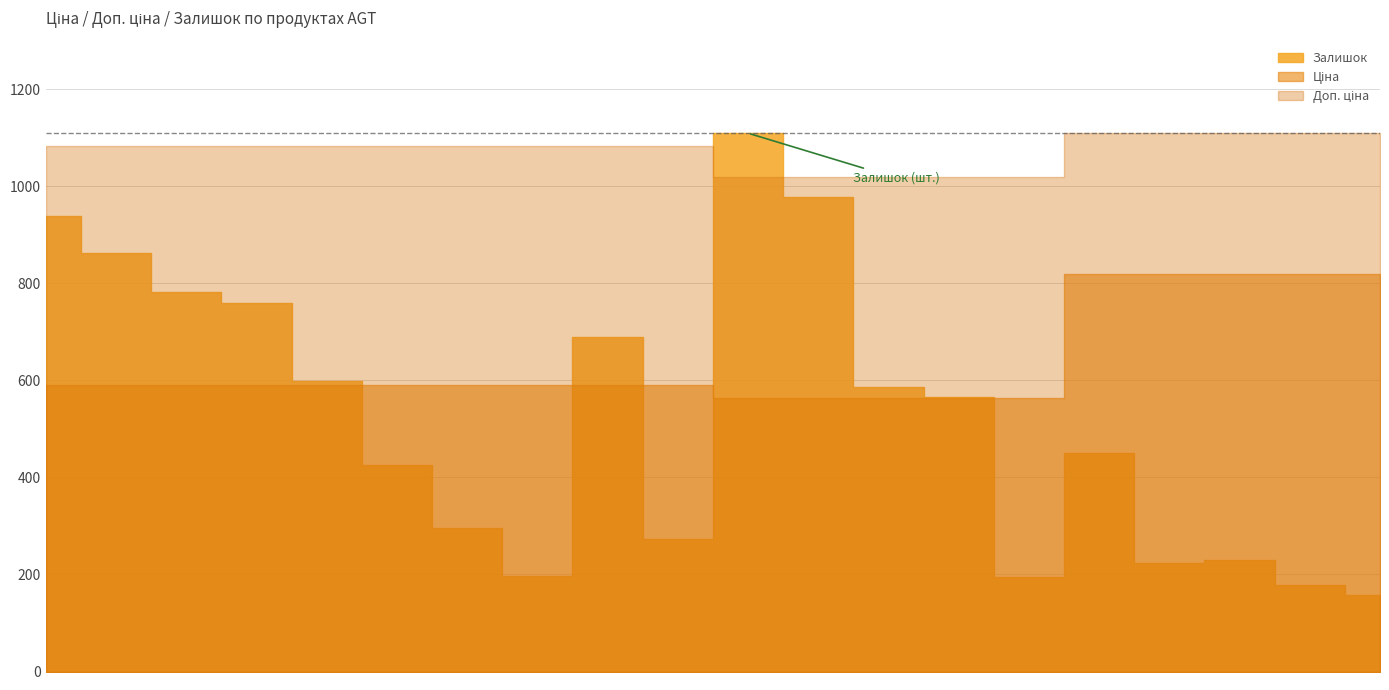

What is the total value across all series at Ламінат AGT Yoga Premium PRK923 - Асана?

2150.7